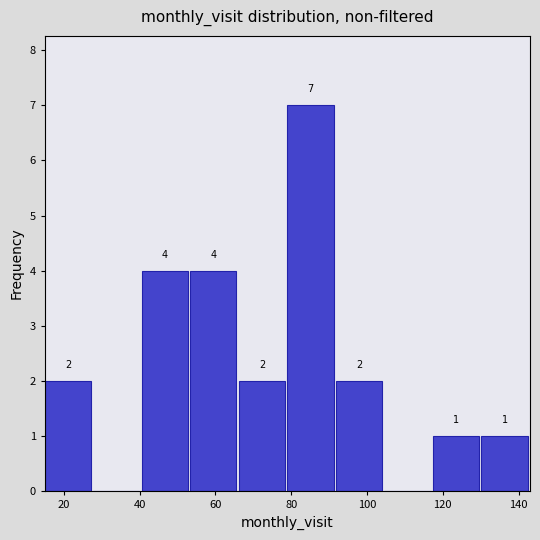

Over which range of the x-axis is the bar tallest?

79.0 to 91.8